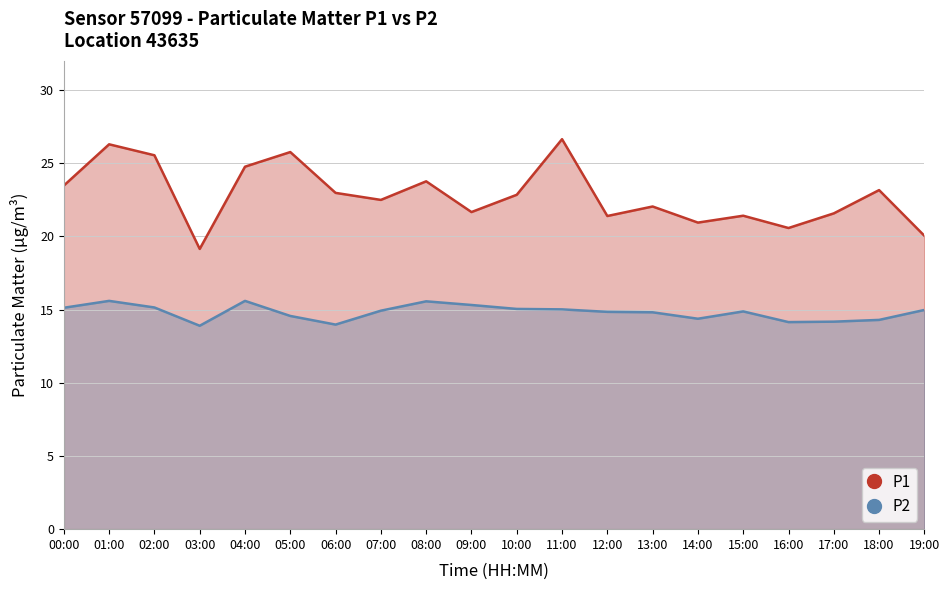

At which category does the chart reach its minimum across all series?

03:00